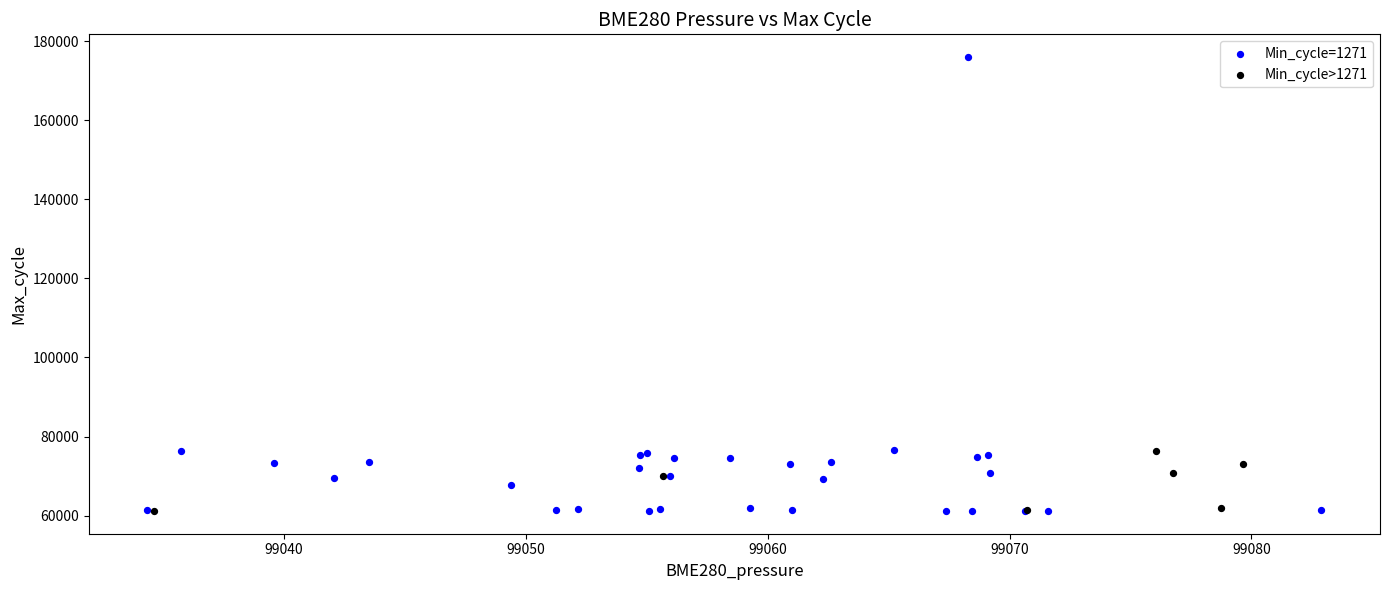

Which series has the widest spread of Y values?

Min_cycle=1271